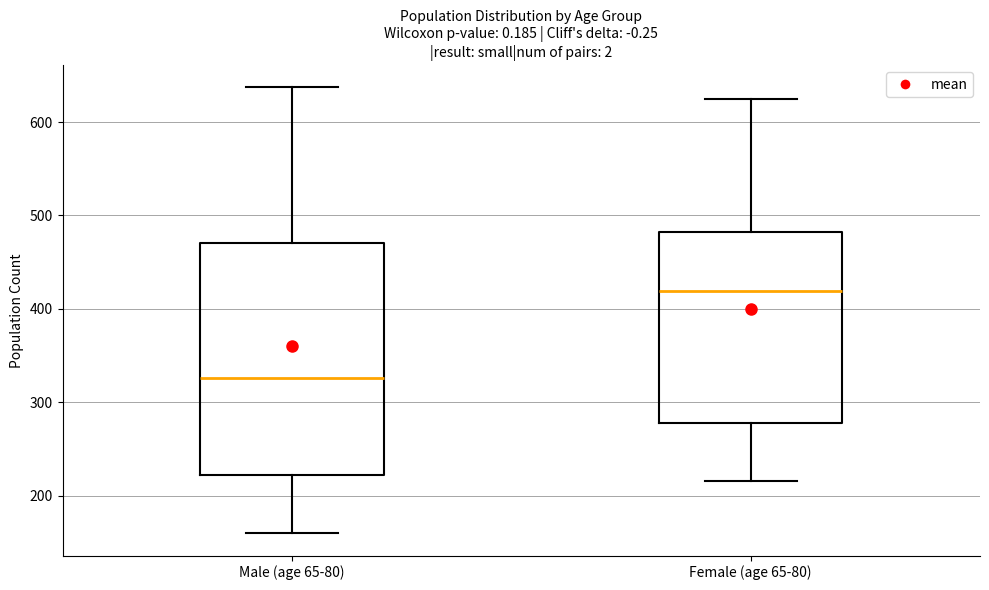

Reading left to right, read every box against the y-axis: the position of its median line, the range the box covers, and the ends of its whiskers. The values are not printed on the chart, so give them approximately, as read against the axis.

Male (age 65-80): median 330, box 220 to 470, whiskers 160 to 640
Female (age 65-80): median 420, box 280 to 480, whiskers 220 to 630